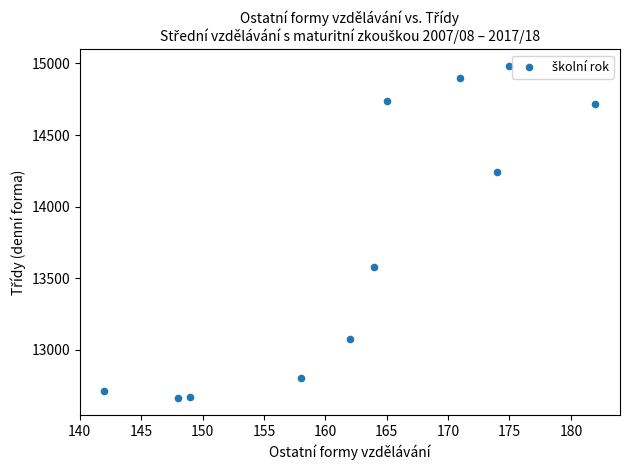

What Y value in the scatter plot is closest to 13822?

13579